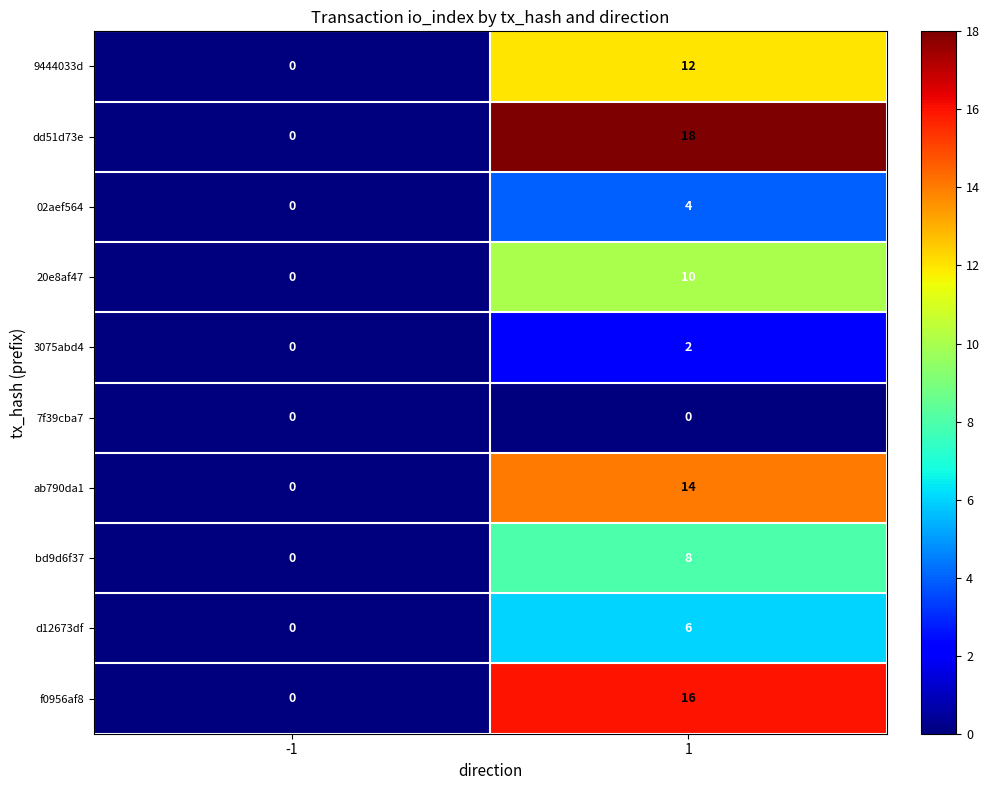

At 1, list the series in order from smallest to largest.

7f39cba7, 3075abd4, 02aef564, d12673df, bd9d6f37, 20e8af47, 9444033d, ab790da1, f0956af8, dd51d73e